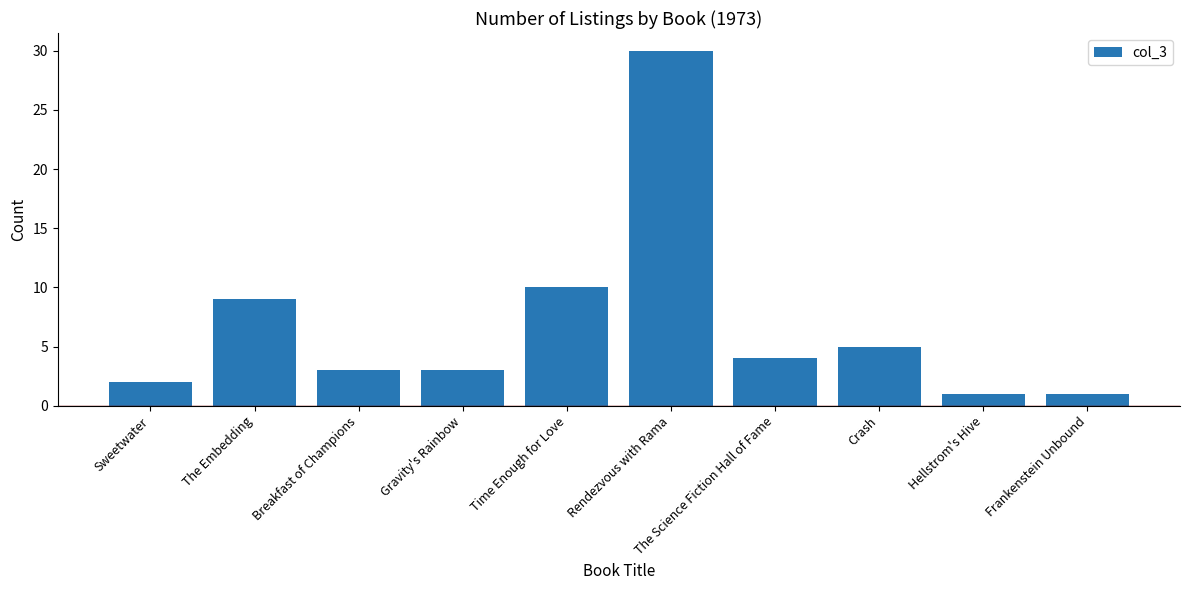

What is the difference between the second highest and minimum values?

9